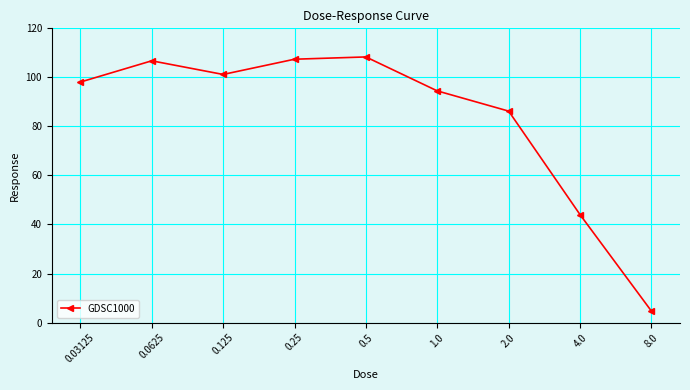

How many points are higher than both their immediate neighbors (excluding endpoints)?

2